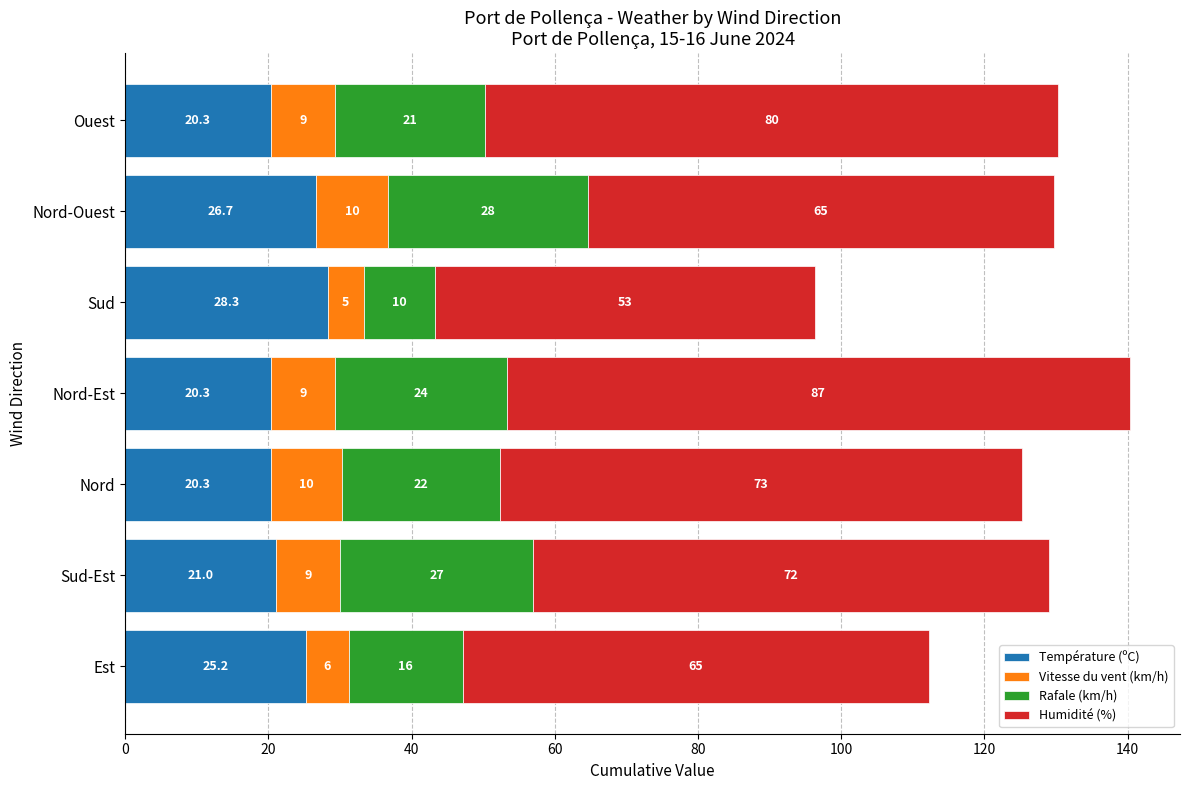

What is the highest value of the Température (ºC) series?

28.3